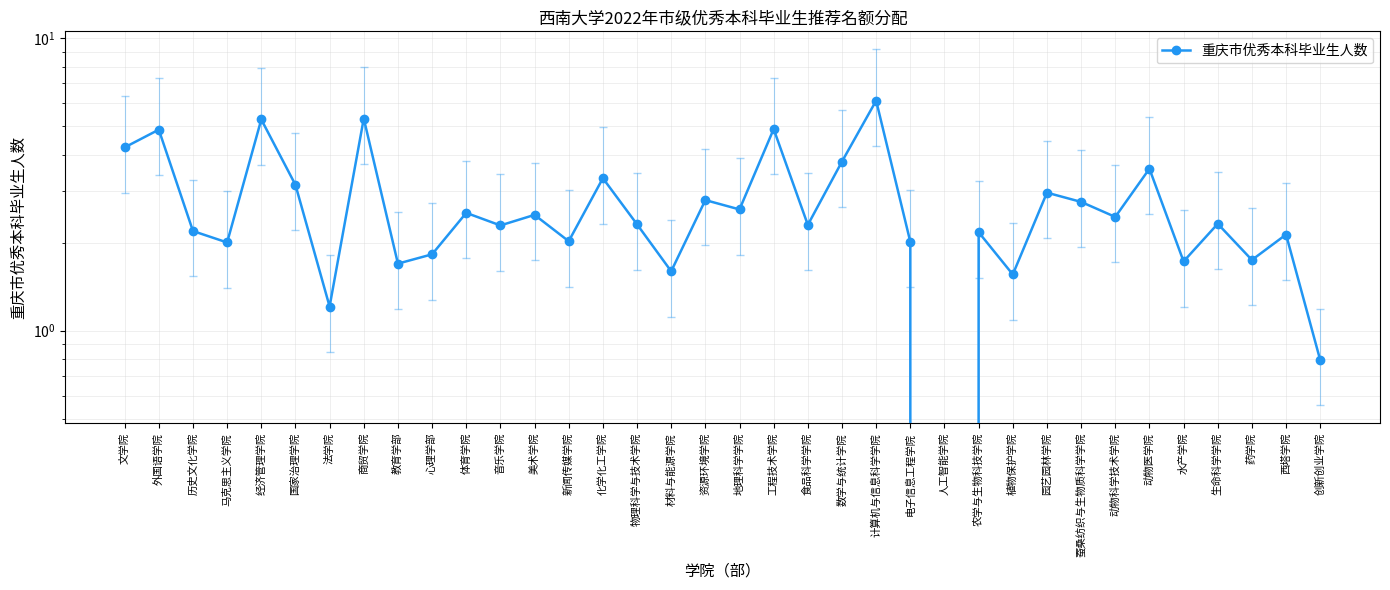

How many interior local peaks (higher than both neighbors) does the data have?

14